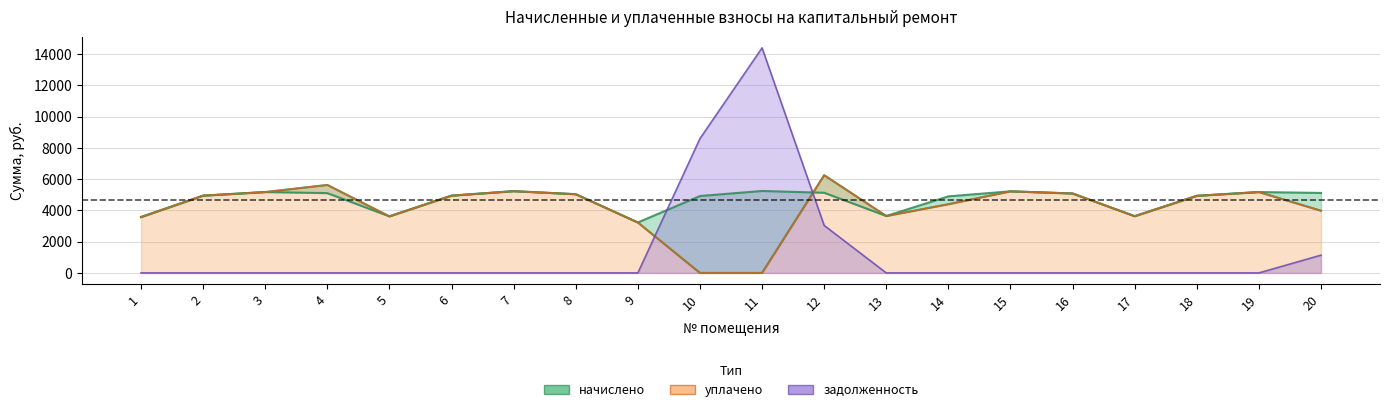

The value of начислено at 4 is 2134.6. True or false?

False